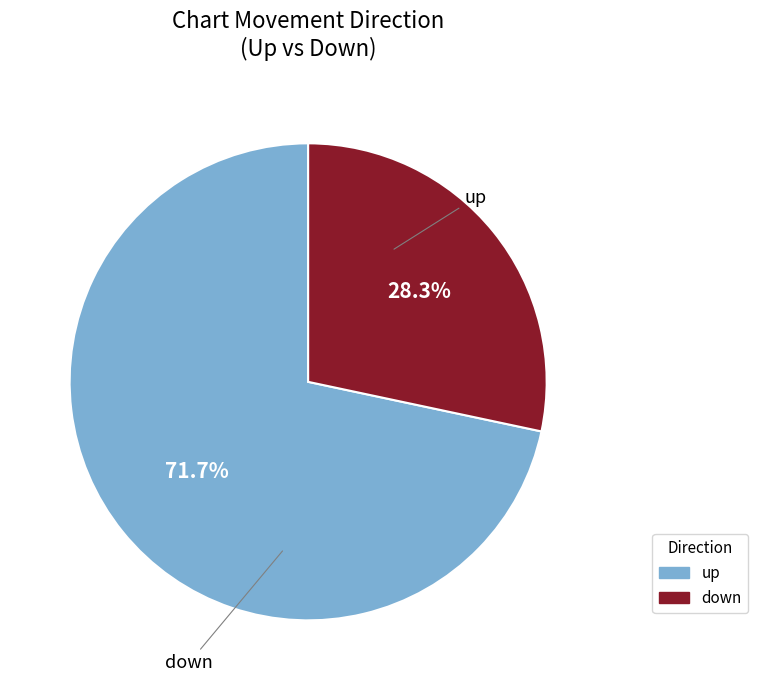

The down slice represents 34% of the pie. True or false?

False